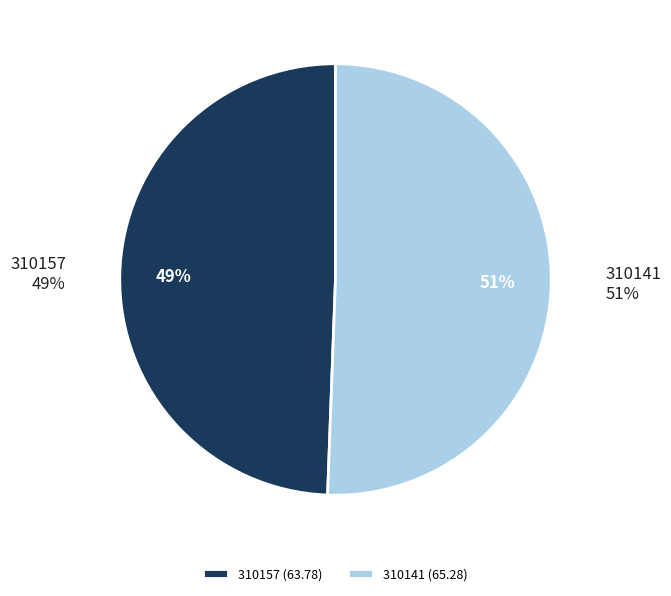

Which slice is the smallest?

310157